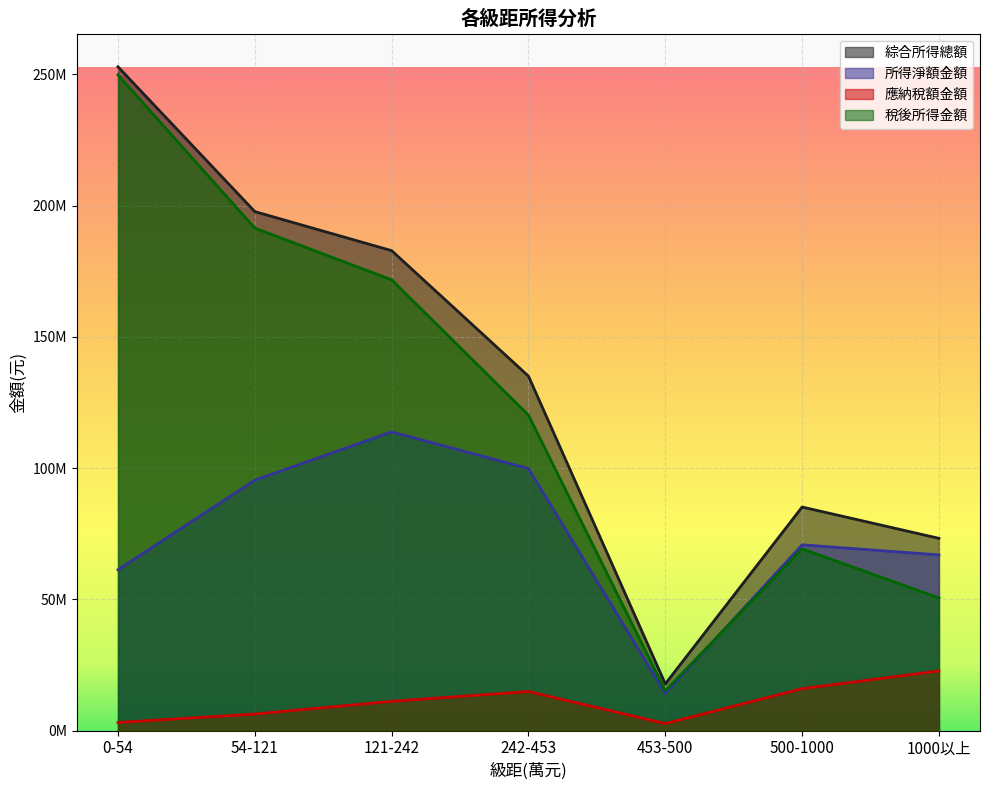

Reading right to left, list all the values displayed in this chart.

綜合所得總額: 73212649	85141316	17757099	135010562	182831157	197701845	252866525
所得淨額金額: 66898444	70749423	14114738	99814613	113770227	95382147	61250206
應納稅額金額: 22698282	15940545	2627316	14850281	11119074	6281114	3062367
稅後所得金額: 50514367	69200770	15129784	120160281	171712083	191420731	249804159